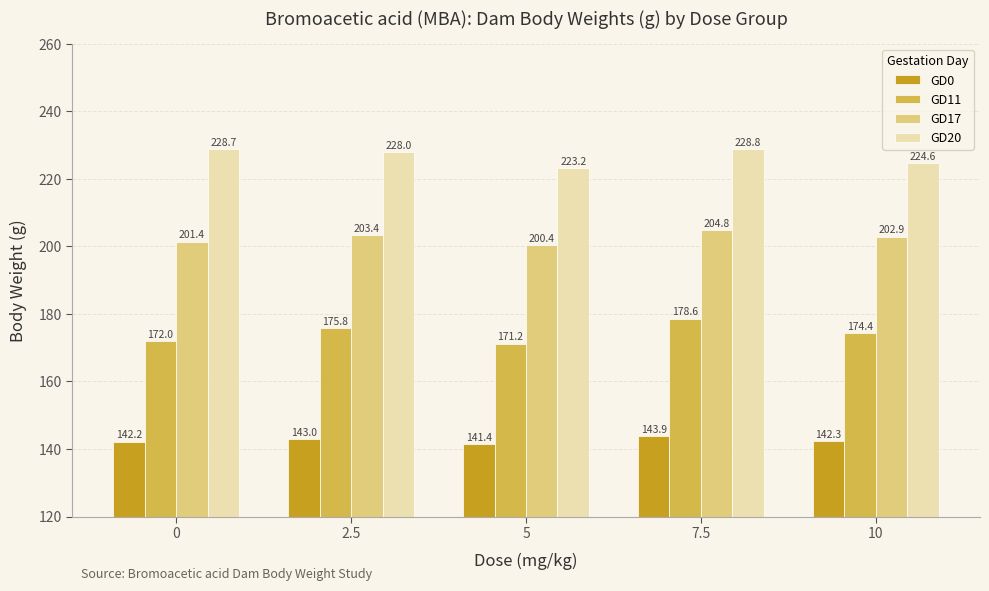

Rank the series by their average value, from lowest to highest.

GD0, GD11, GD17, GD20